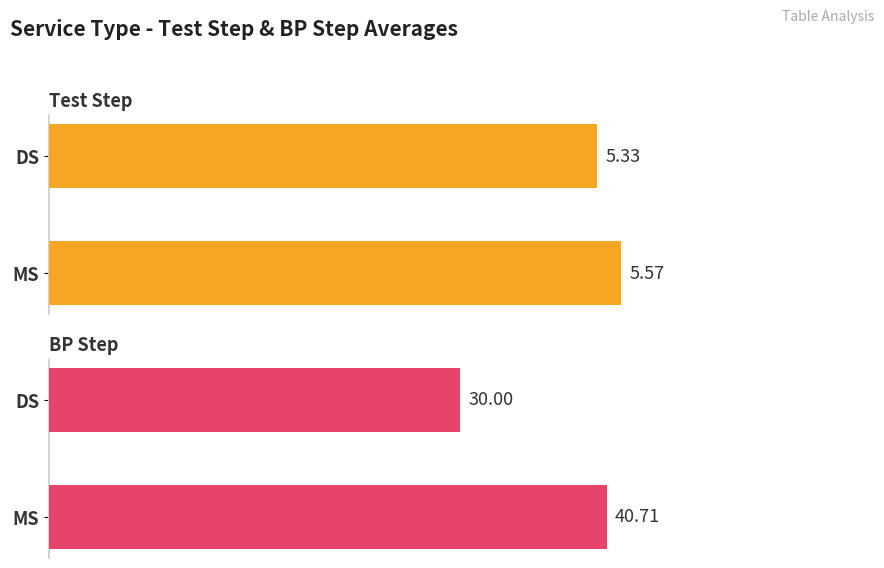

Which series has the largest range (max minus min)?

BP Step